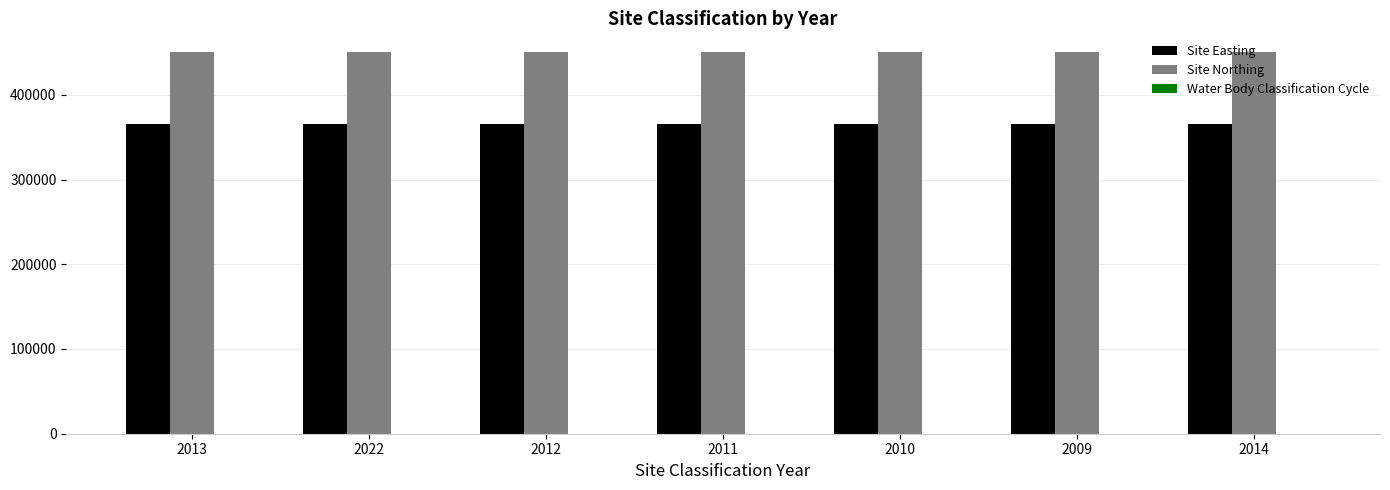

What is the sum of the Site Northing values at 2014 and 2013?

900102